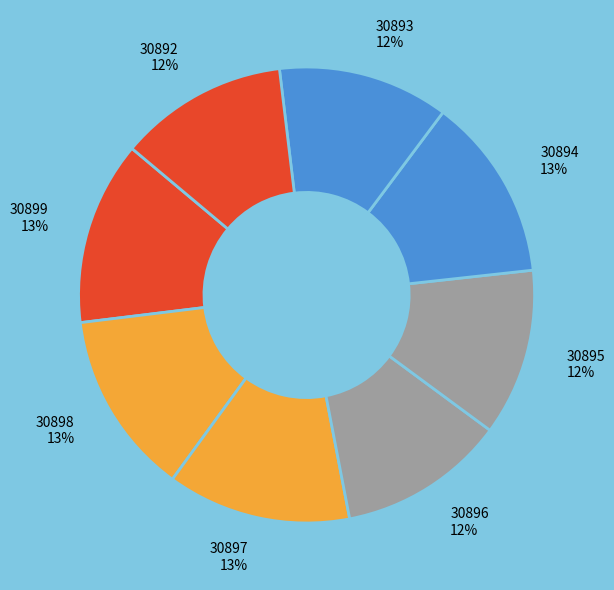

Approximately how many times larger is the value at 30898 compared to 30893?

1.1